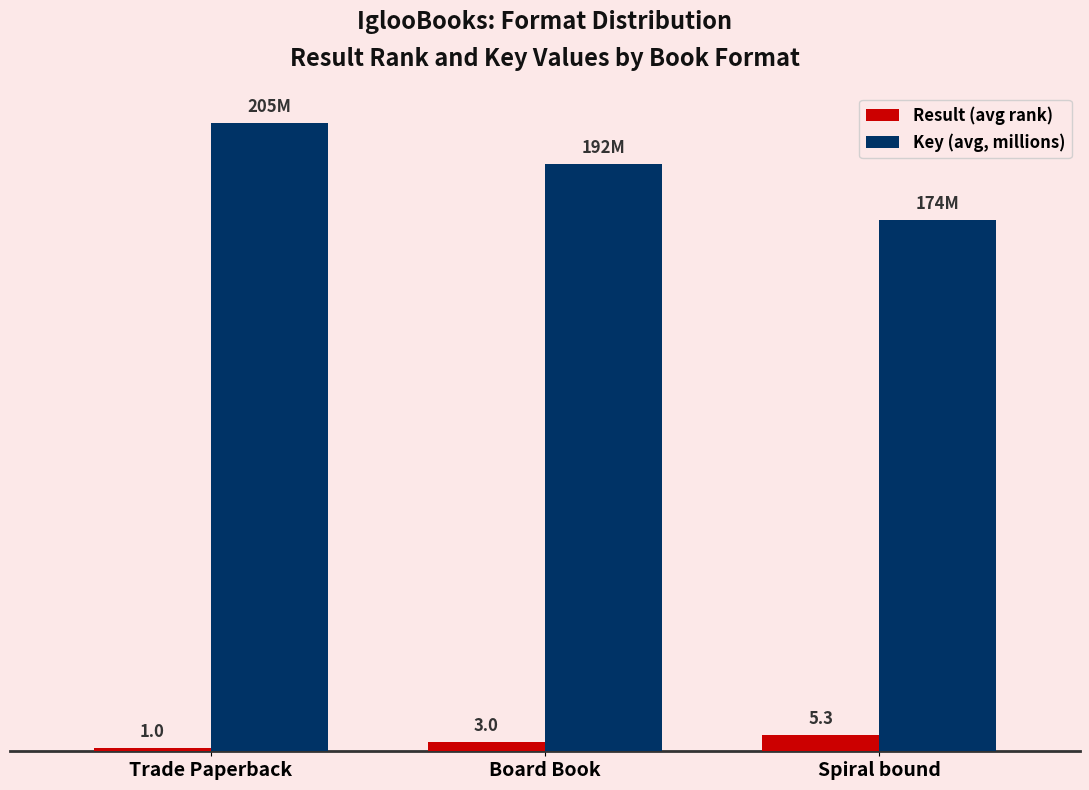

Rank the categories by Result (avg rank) value from lowest to highest.

Trade Paperback, Board Book, Spiral bound